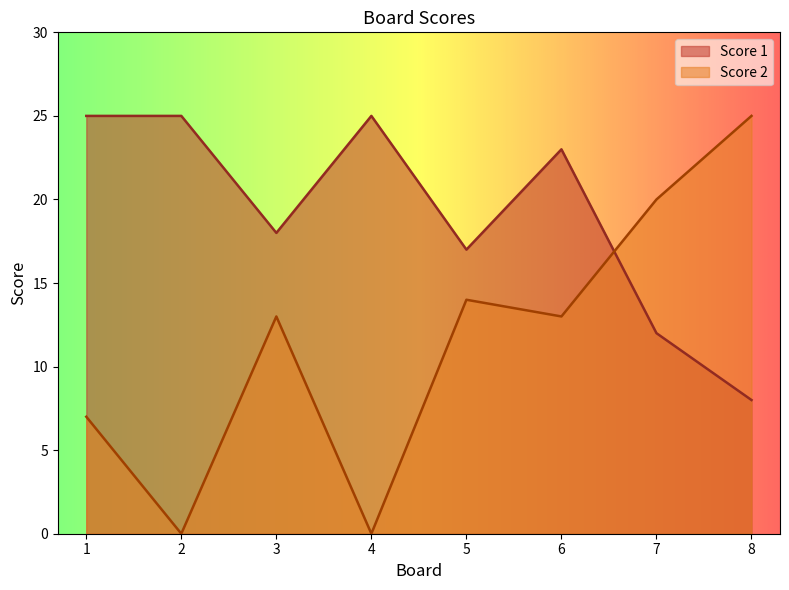

What is the total value across all series at 8?

33